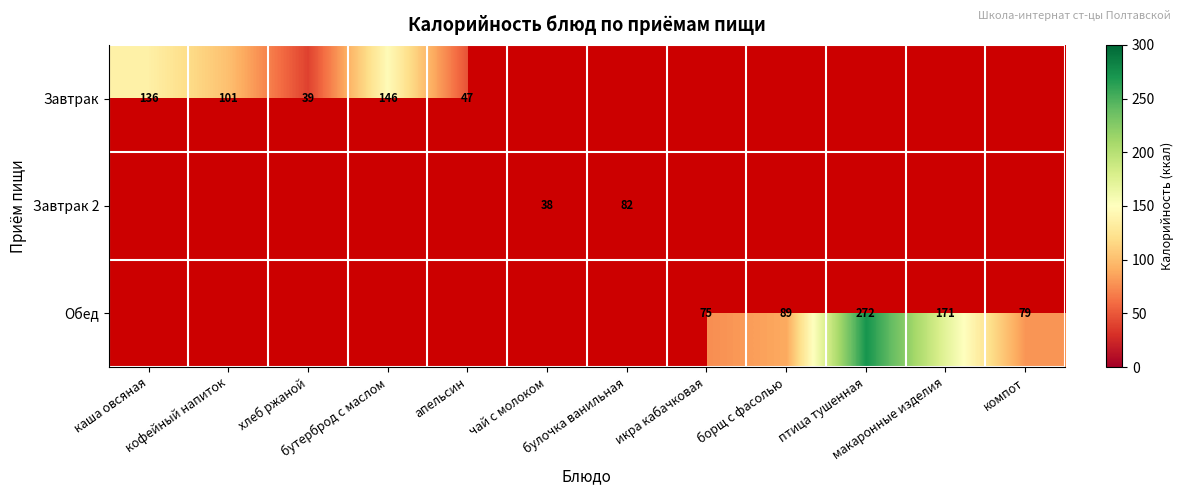

True or false: Завтрак has a value of 136 at каша овсяная.

True